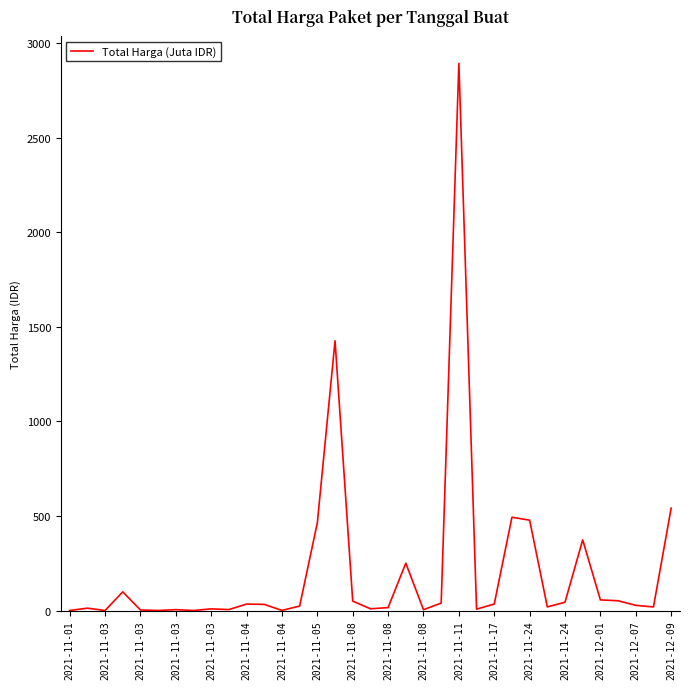

What is the difference between the maximum and minimum values?

2892.0